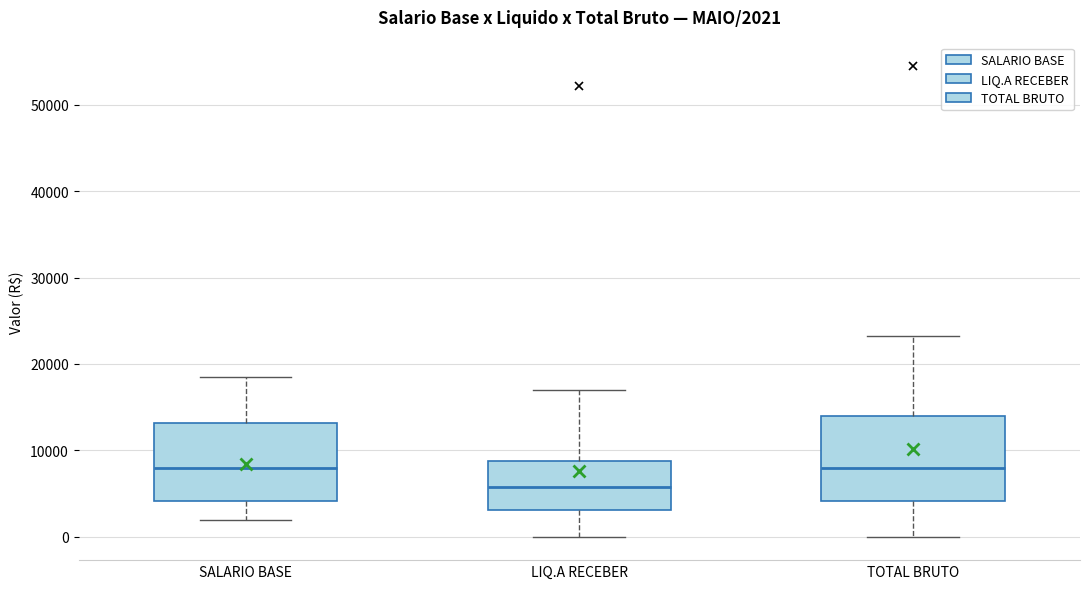

Which box's median line is the lowest?

LIQ.A RECEBER